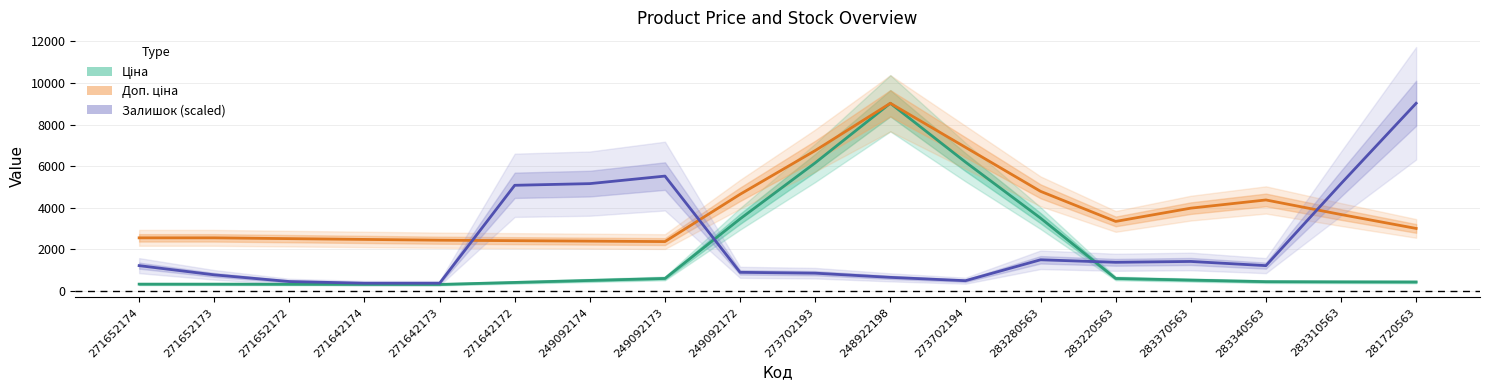

How many interior local valleys does the Доп. ціна series have?

2